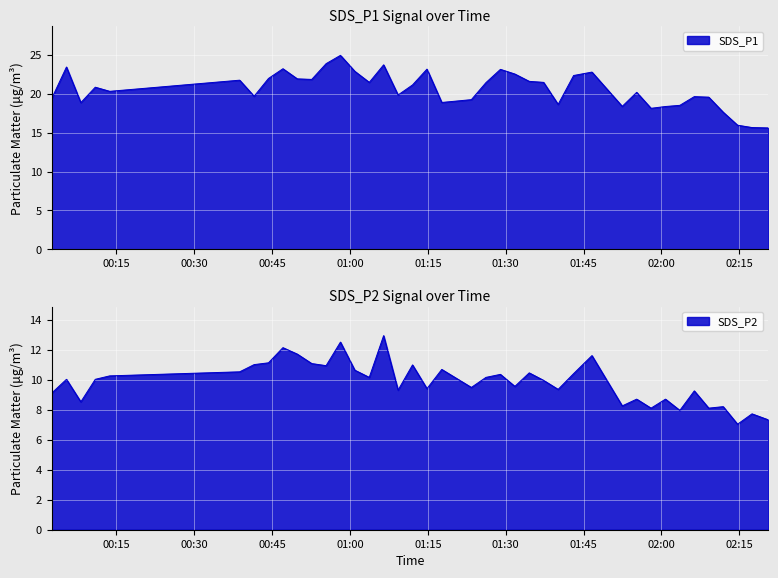

At how many categories does at least one series exceed 16?

37